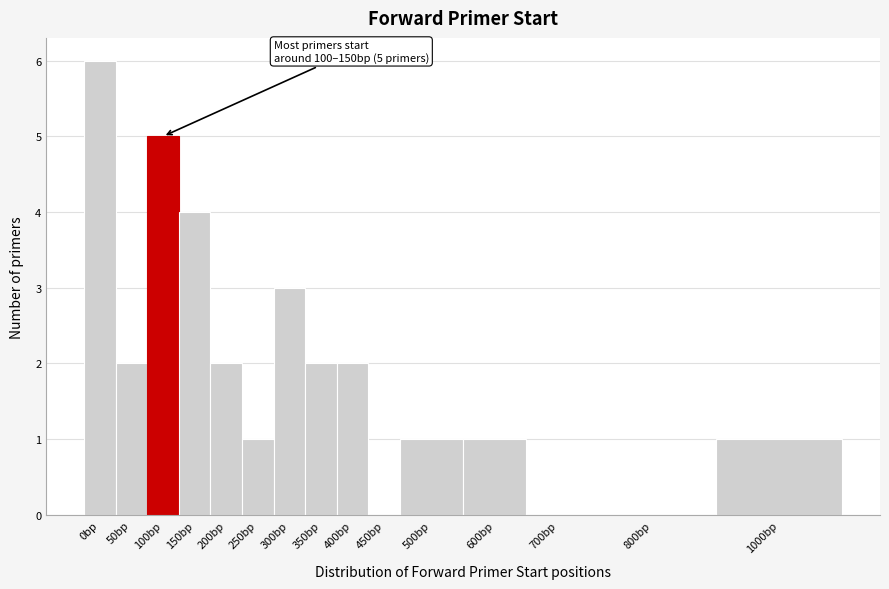

Reading right to left, list all the values displayed in this chart.

1000bp=1	800bp=0	700bp=0	600bp=1	500bp=1	450bp=0	400bp=2	350bp=2	300bp=3	250bp=1	200bp=2	150bp=4	100bp=5	50bp=2	0bp=6